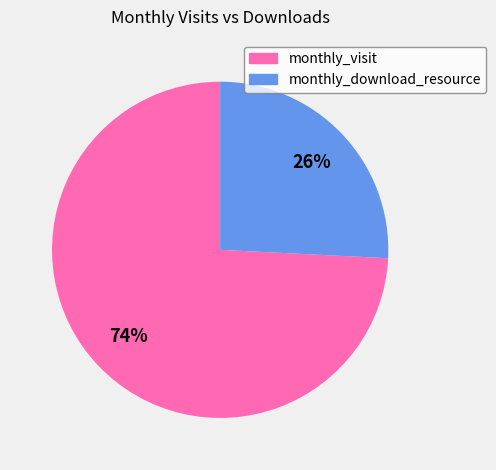

Is there any slice that represents more than half of the pie?

Yes